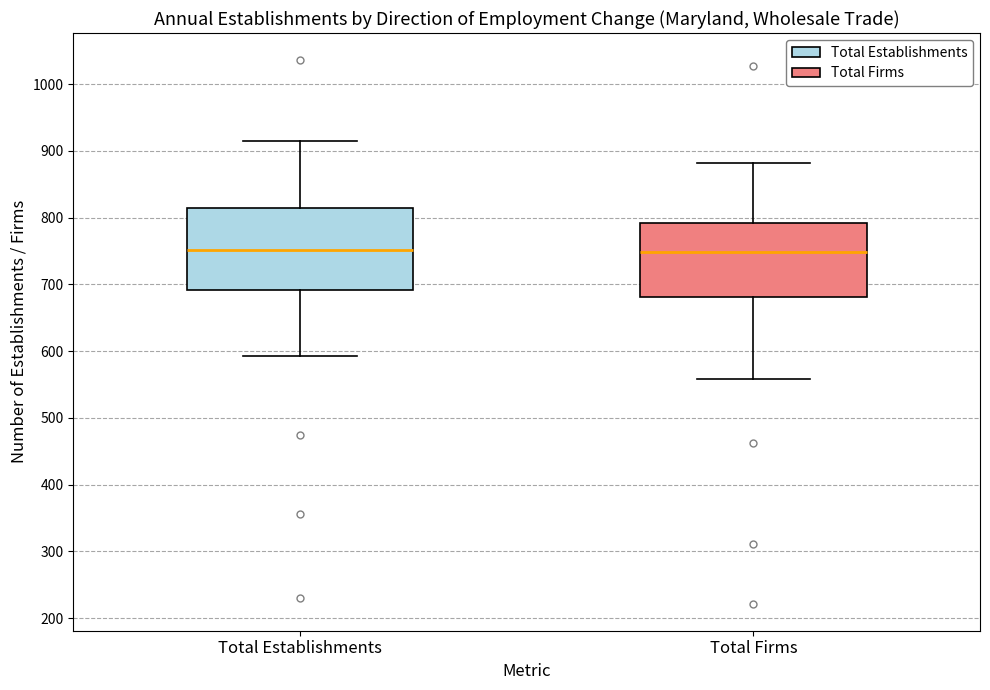

Reading left to right, transcribe this box plot: for each box, give where its median line is, the range the box spans, and where its two whiskers end, as read against the y-axis. The values are not printed on the chart, so give them approximately, as read against the axis.

Total Establishments: median 750, box 690 to 810, whiskers 590 to 920
Total Firms: median 750, box 680 to 790, whiskers 560 to 880